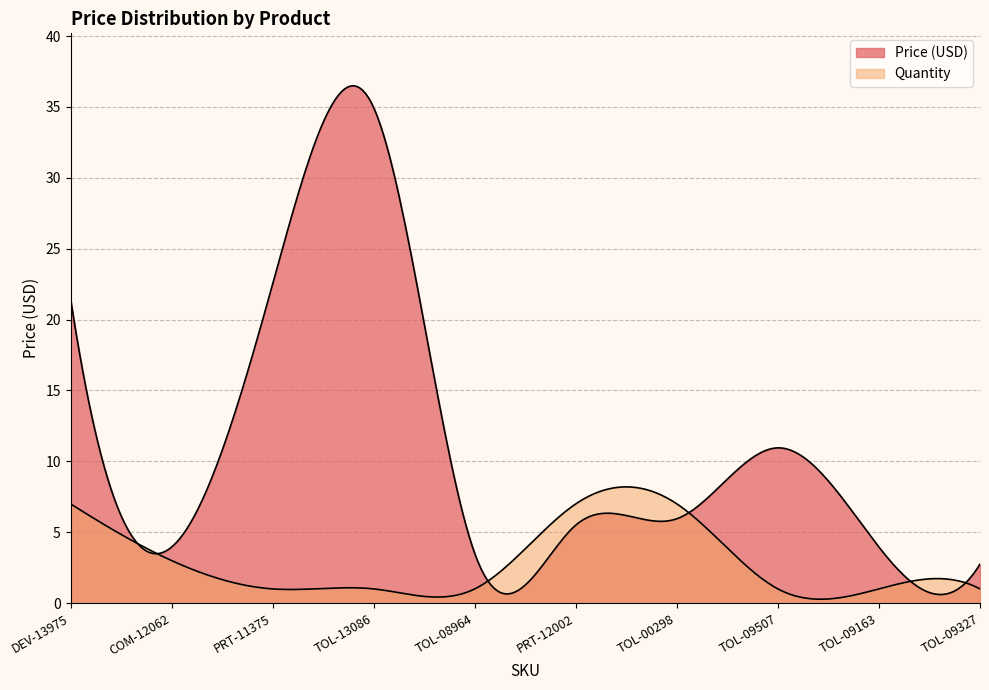

How many lines are shown in the chart?

2